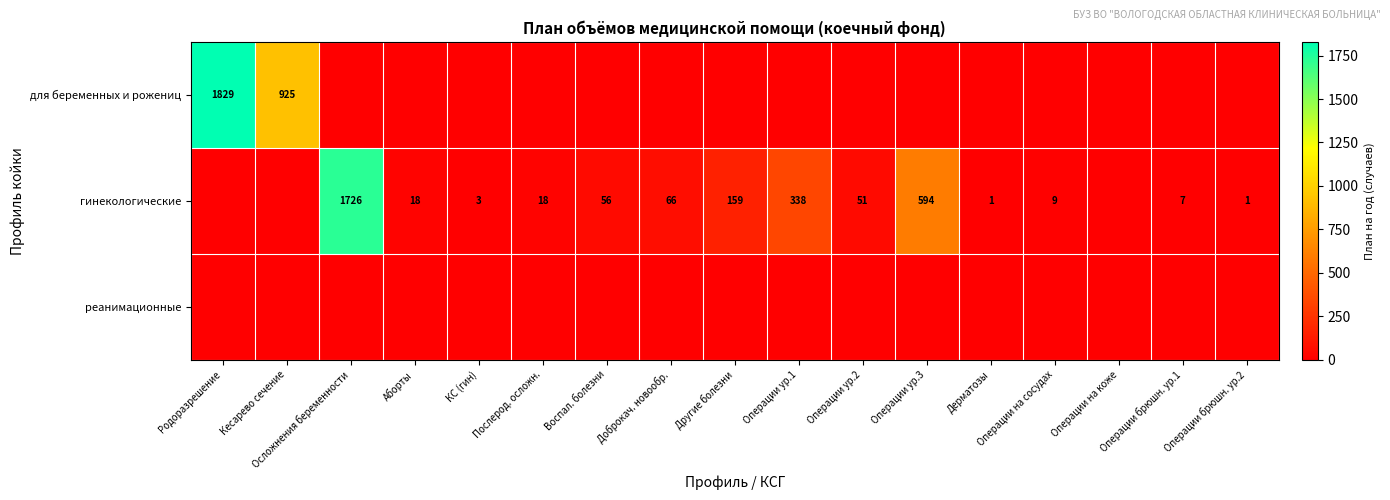

True or false: для беременных и рожениц has a value of 1829 at Родоразрешение.

True